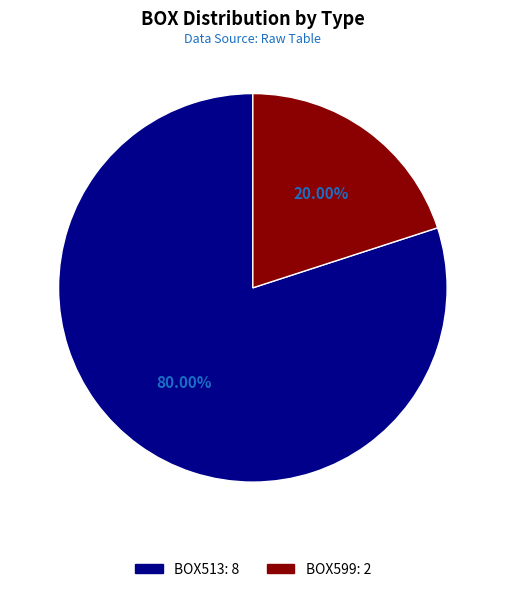

To the nearest percent, what is the average slice percentage?

50%